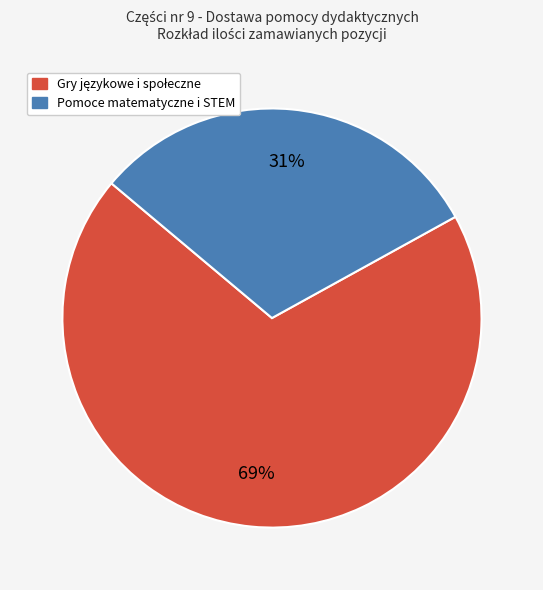

How many segments does this pie chart have?

2